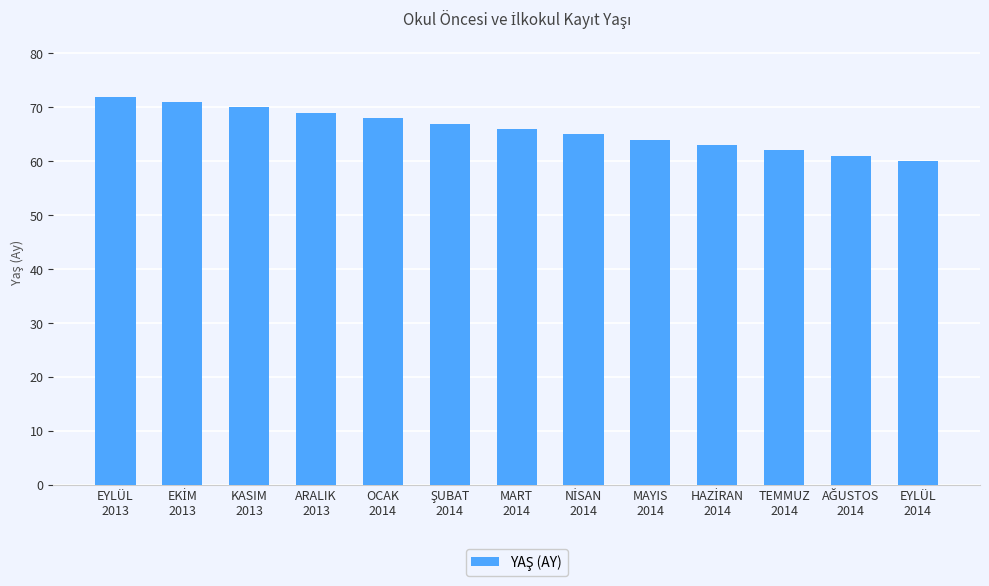

How many distinct data groups are displayed?

1